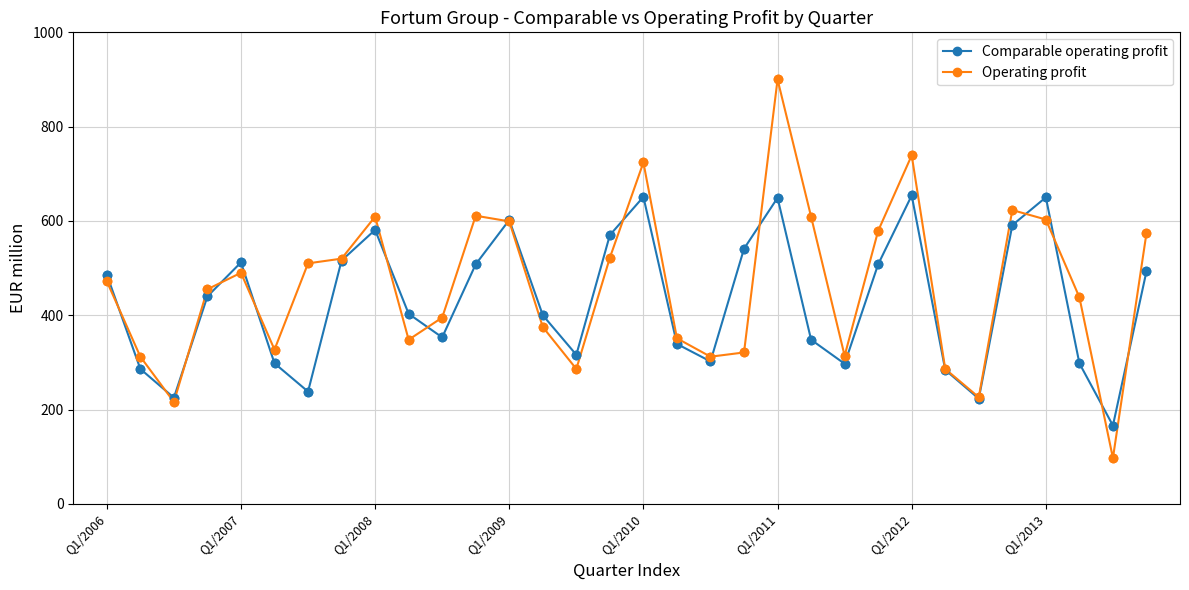

Which series has the widest spread of values?

Operating profit